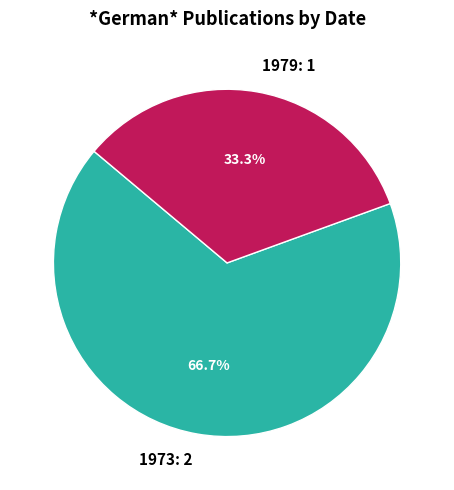

Is the sum of 1973: 2 and 1979: 1 greater than half?

Yes